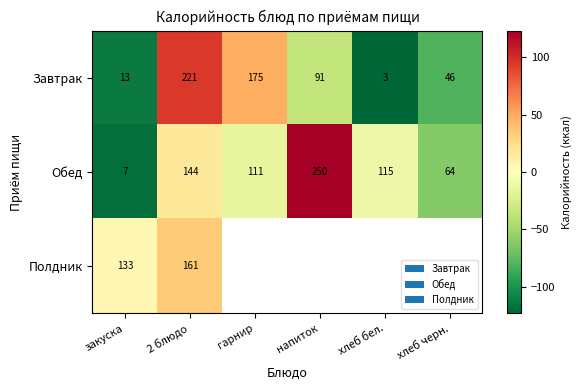

Between закуска and 2 блюдо, which series saw the biggest shift?

Завтрак